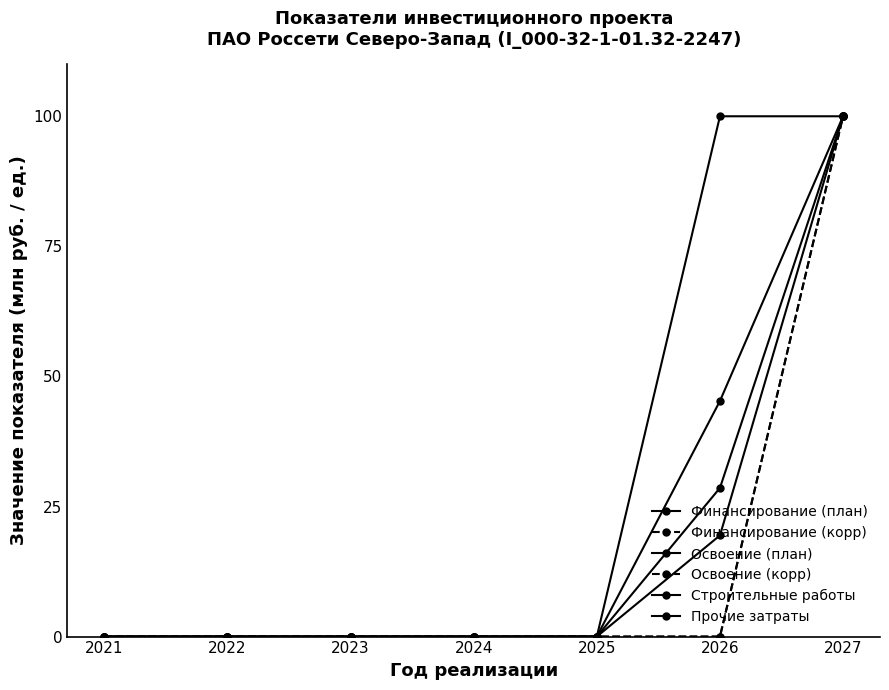

List the labels in order of Освоение (корр) value, smallest first.

2021, 2022, 2023, 2024, 2025, 2026, 2027